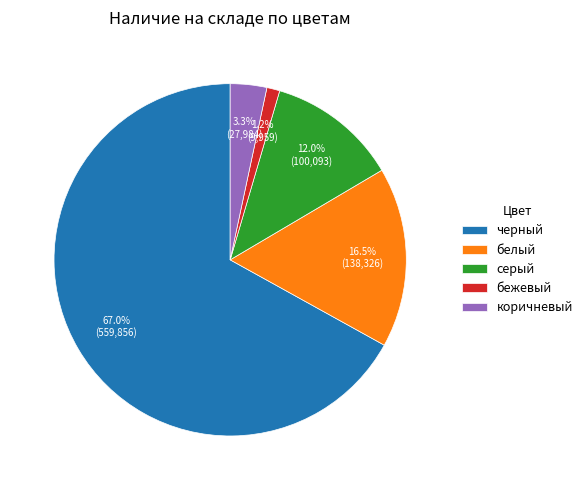

Rank the categories by value from highest to lowest.

черный, белый, серый, коричневый, бежевый